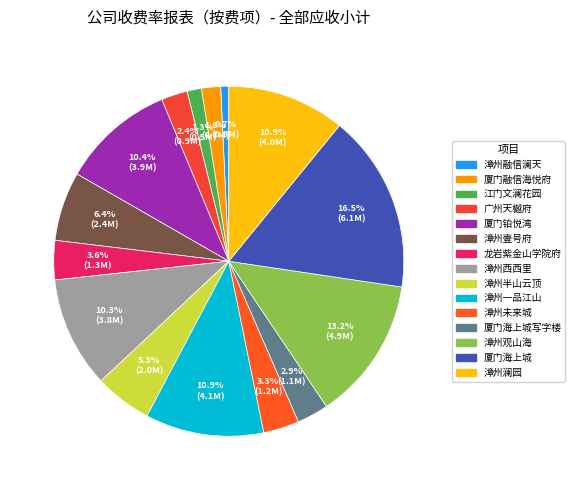

Which slice is the smallest?

漳州融信澜天